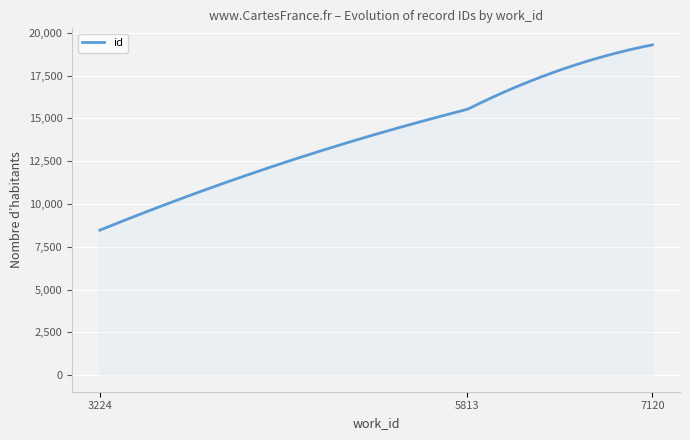

What is the difference between the maximum and minimum values?

10824.0